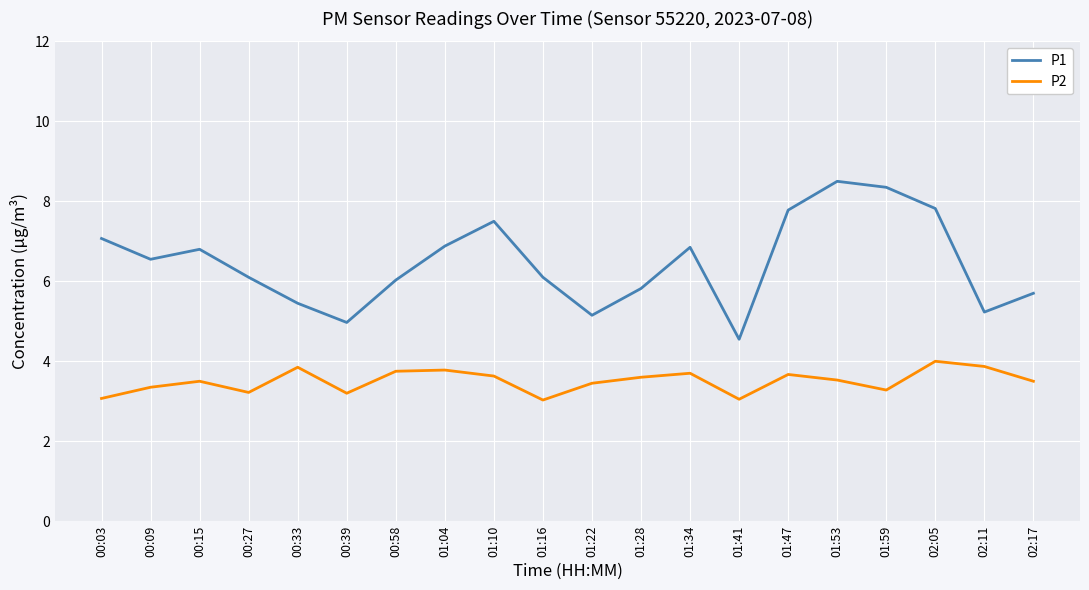

The P1 series shows 2.7 at 02:11. True or false?

False